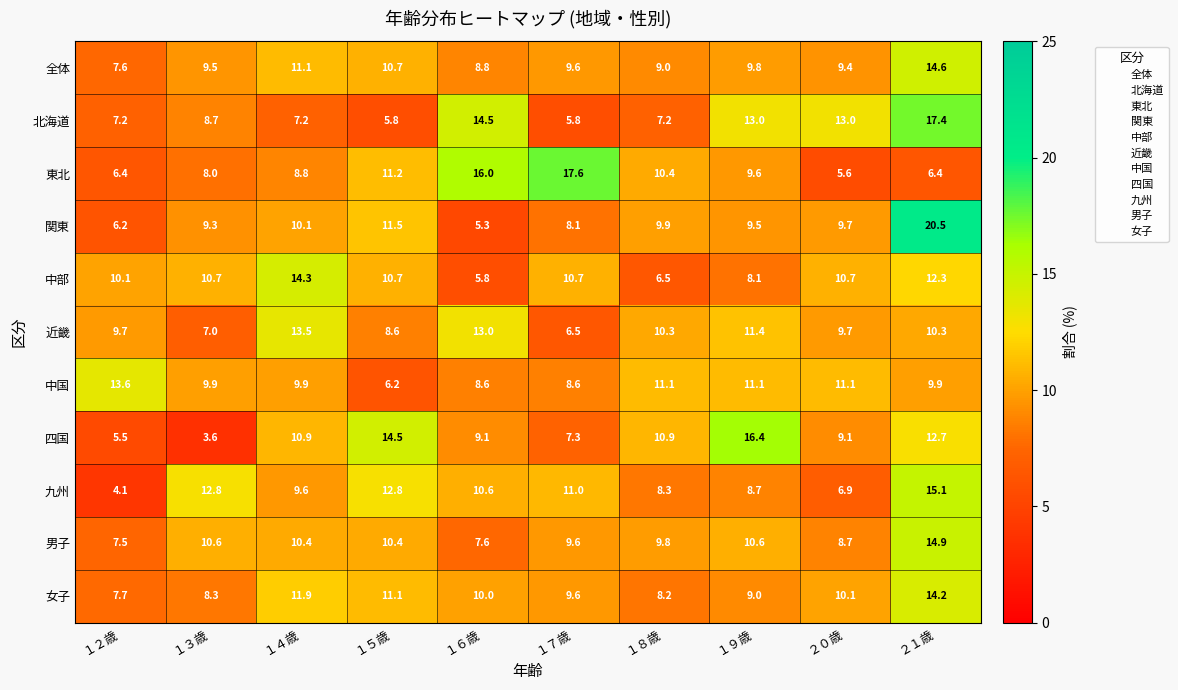

Rank the series at ２１歳 from lowest to highest value.

東北, 中国, 近畿, 中部, 四国, 女子, 全体, 男子, 九州, 北海道, 関東